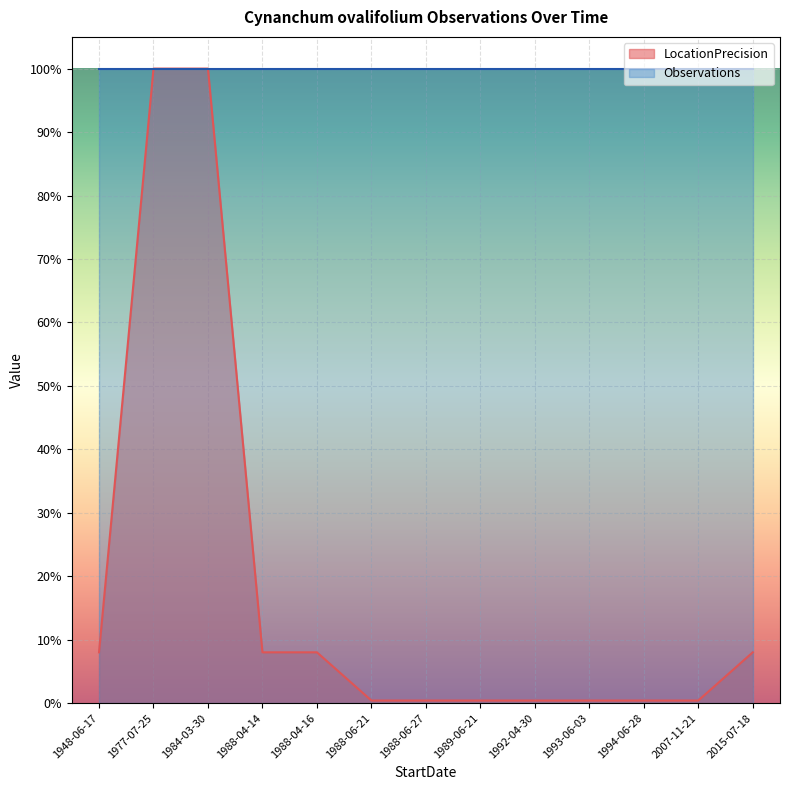

Is it true that the value at 1977-07-25 is 1.0?

True